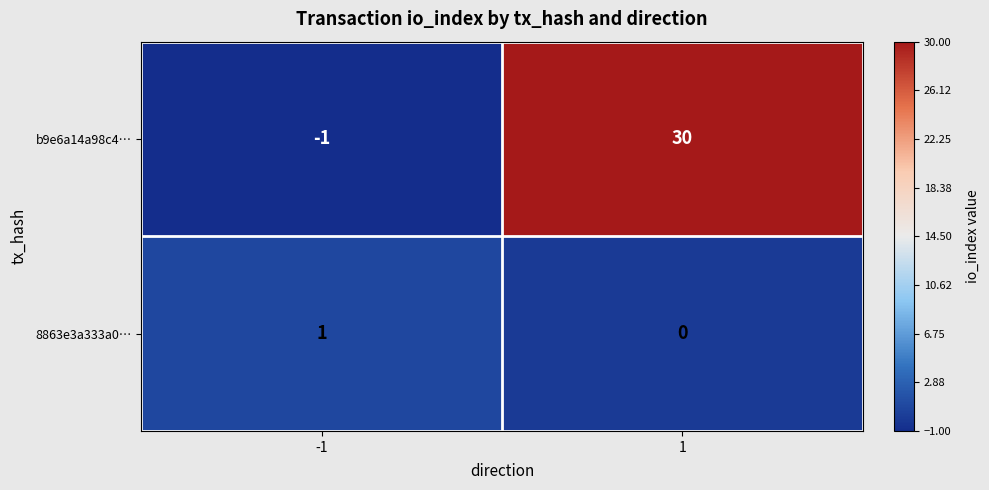

Rank the series by their maximum value, from lowest to highest.

8863e3a333a0…, b9e6a14a98c4…